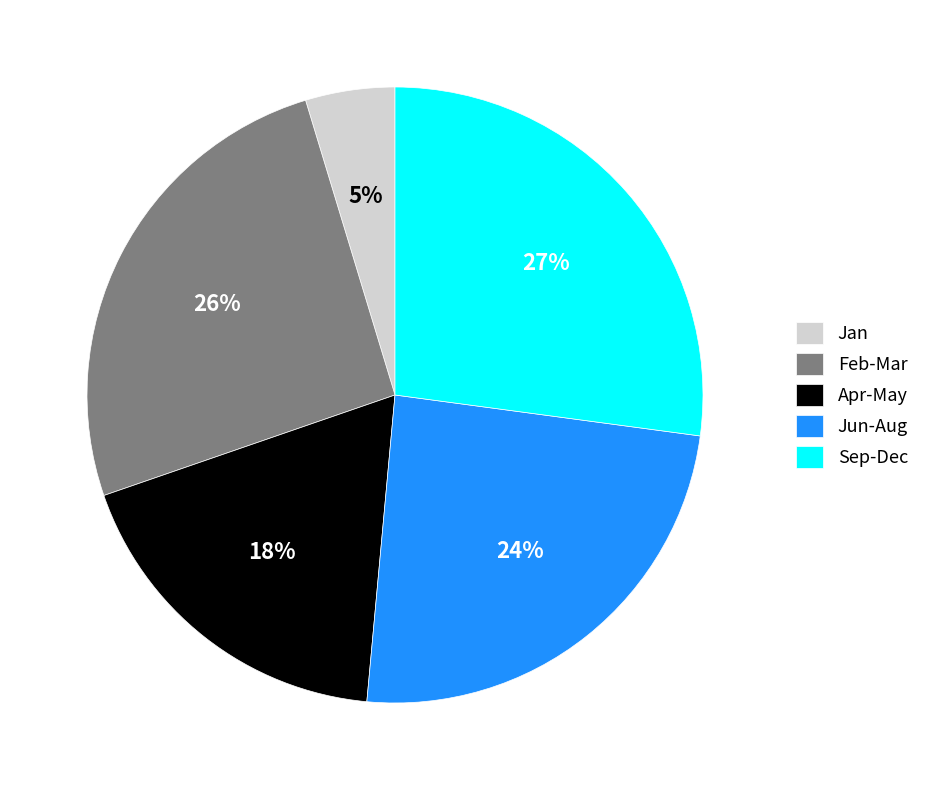

Which has a higher value, Feb-Mar or Apr-May?

Feb-Mar